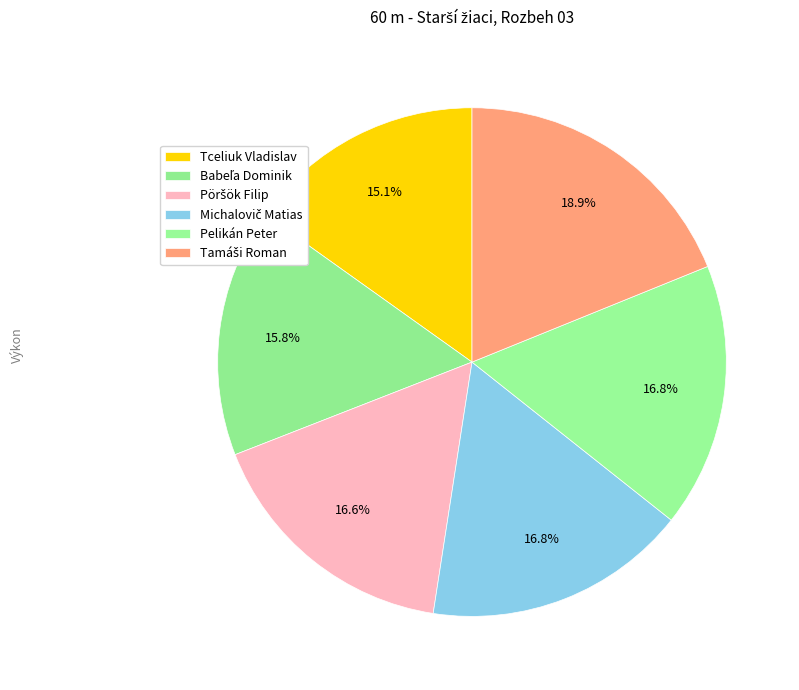

How many segments does this pie chart have?

6